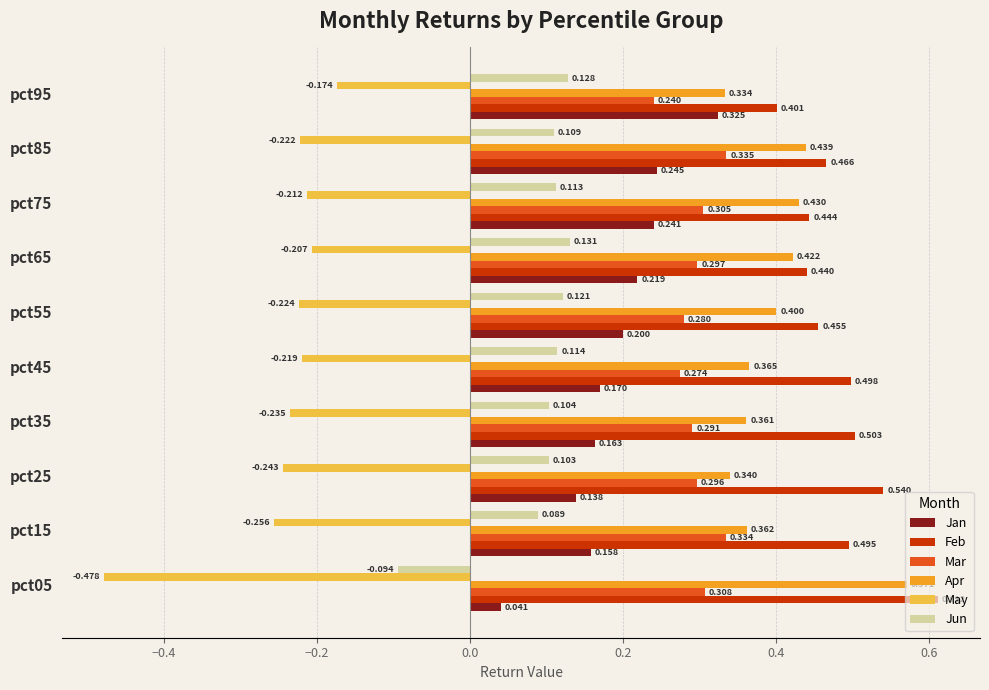

Is the value of Apr at pct95 greater than the value of Mar at pct25?

Yes